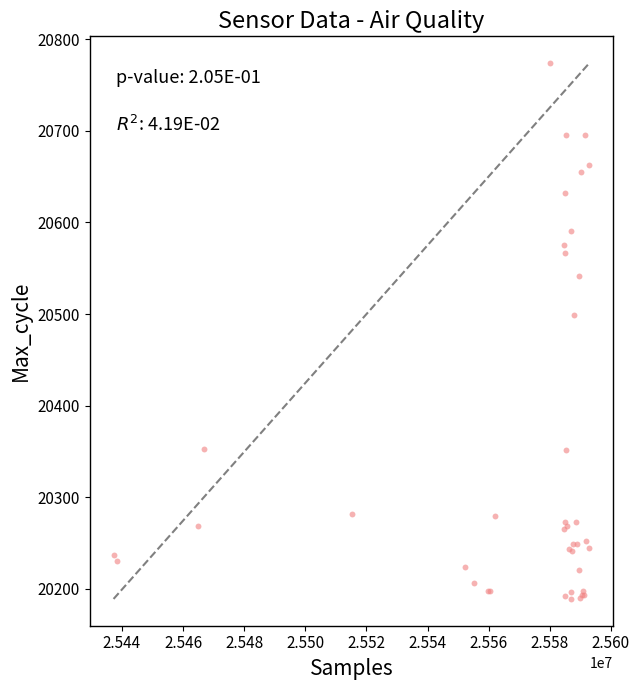

What Y value in the scatter plot is closest to 20481?

20499